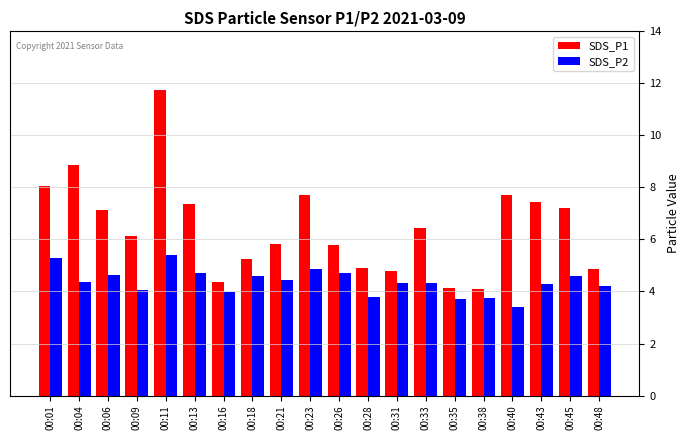

What is the minimum value shown in the chart?

3.4